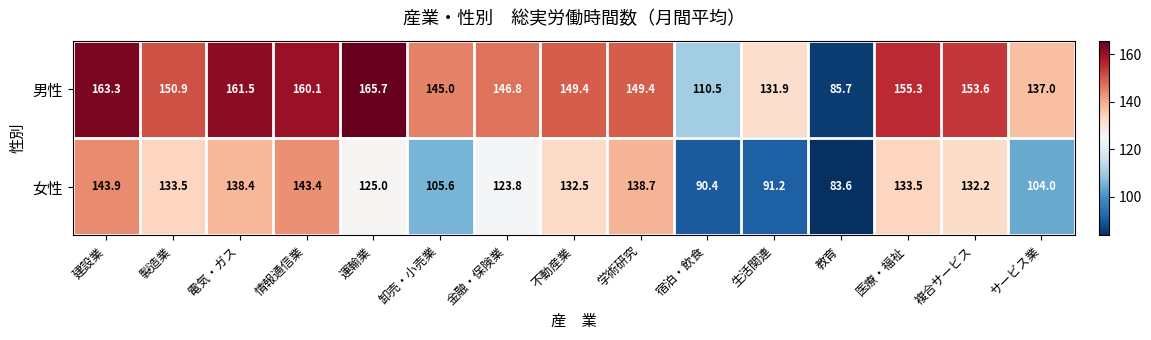

Which series has the widest spread of values?

男性